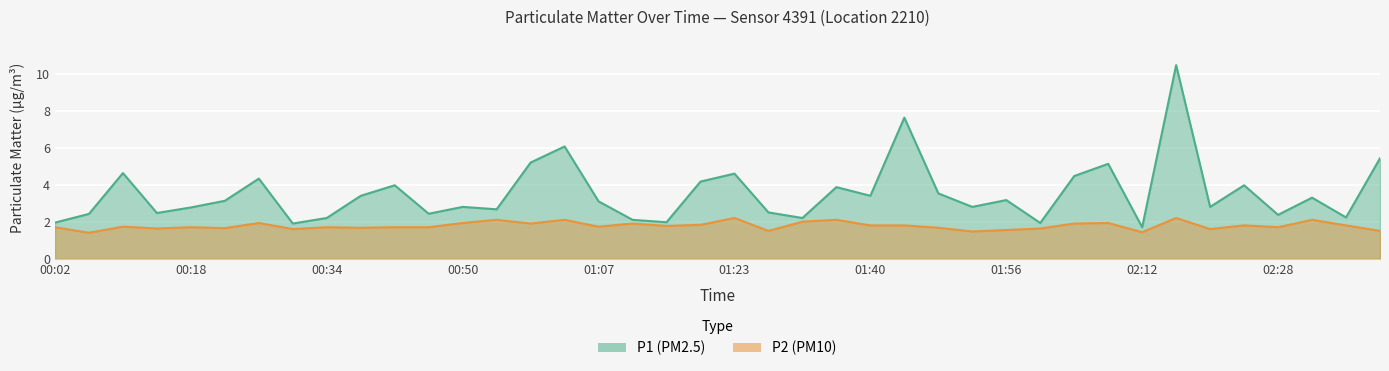

At which category is the sum across all series the highest?

02:16